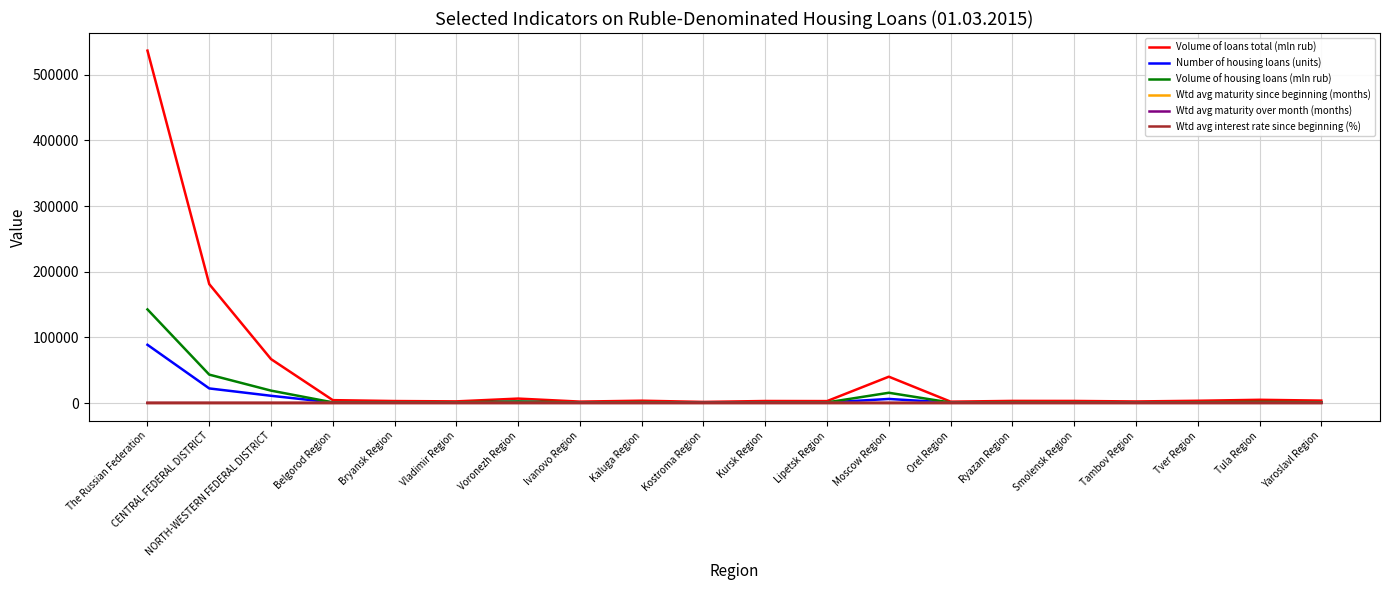

The Volume of housing loans (mln rub) series shows 64234.7 at The Russian Federation. True or false?

False